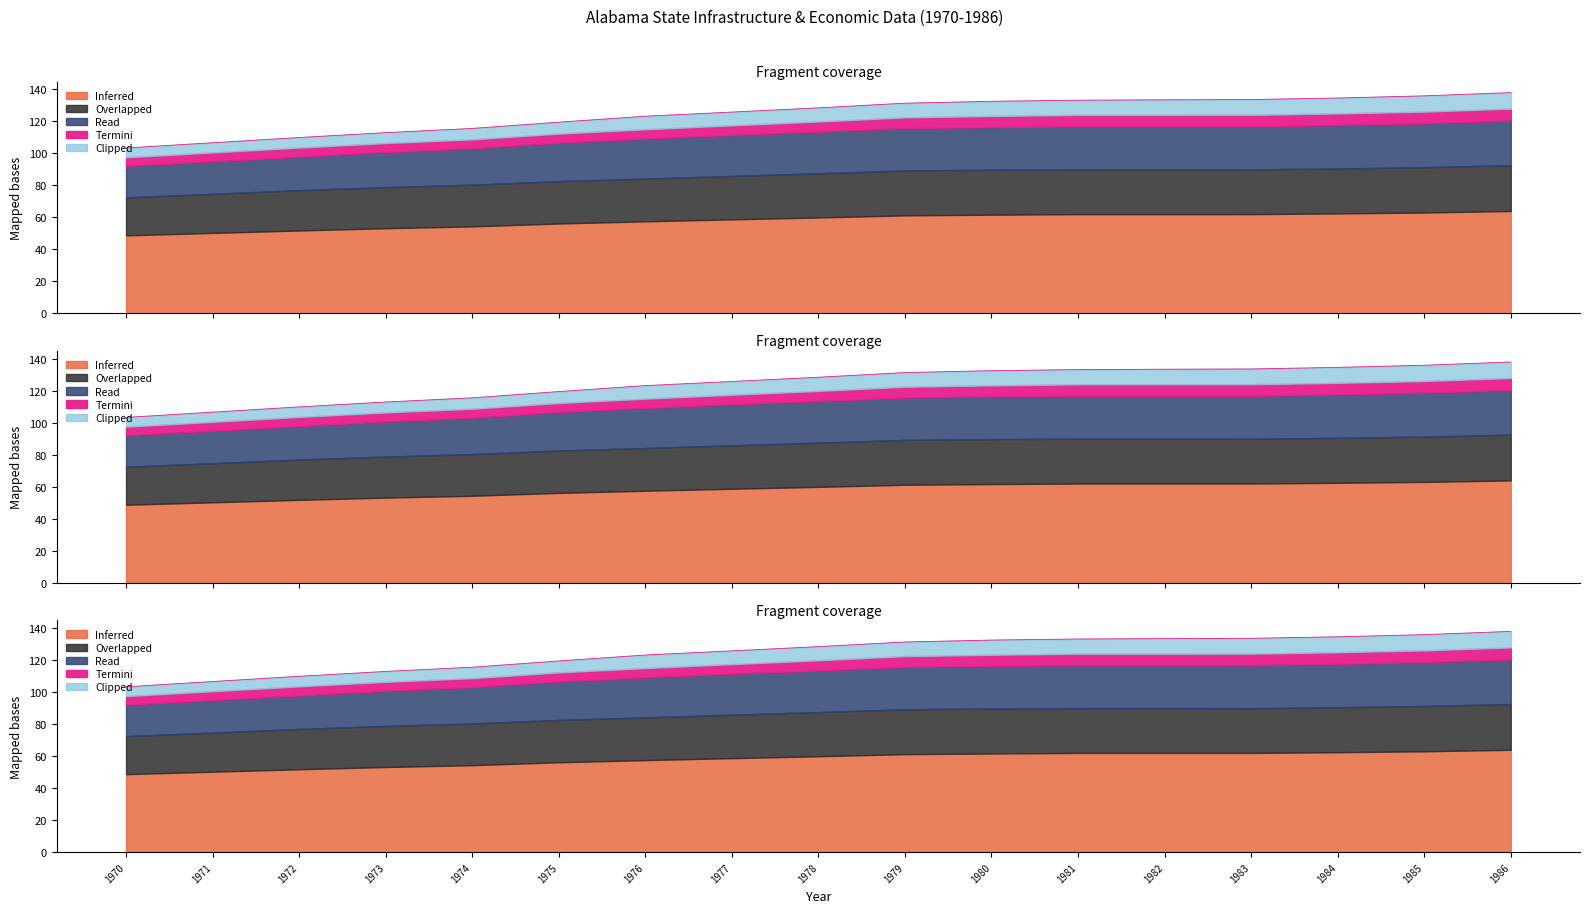

What is the difference between the second highest and minimum values in the util series?

32.6